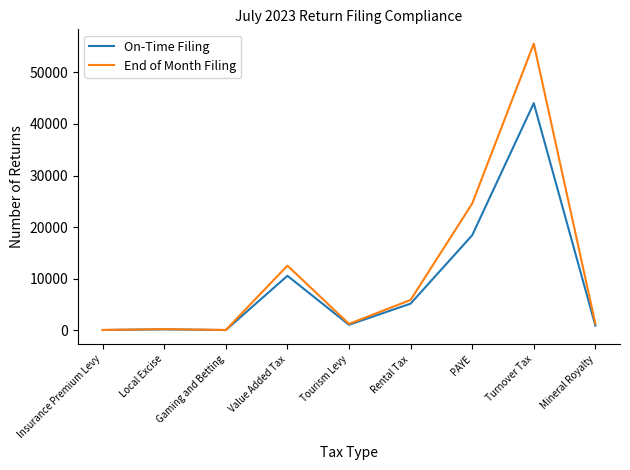

Rank the series by their maximum value, from lowest to highest.

On-Time Filing, End of Month Filing